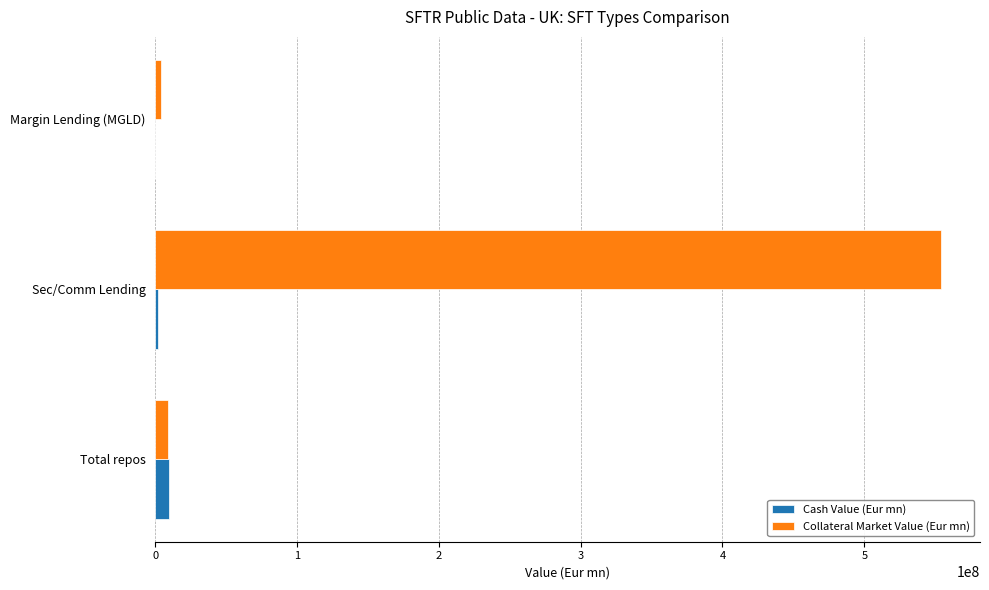

At which category is the sum across all series the highest?

Sec/Comm Lending